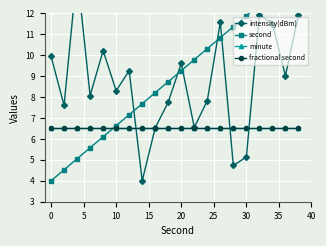

What is the smallest value displayed?

4.0